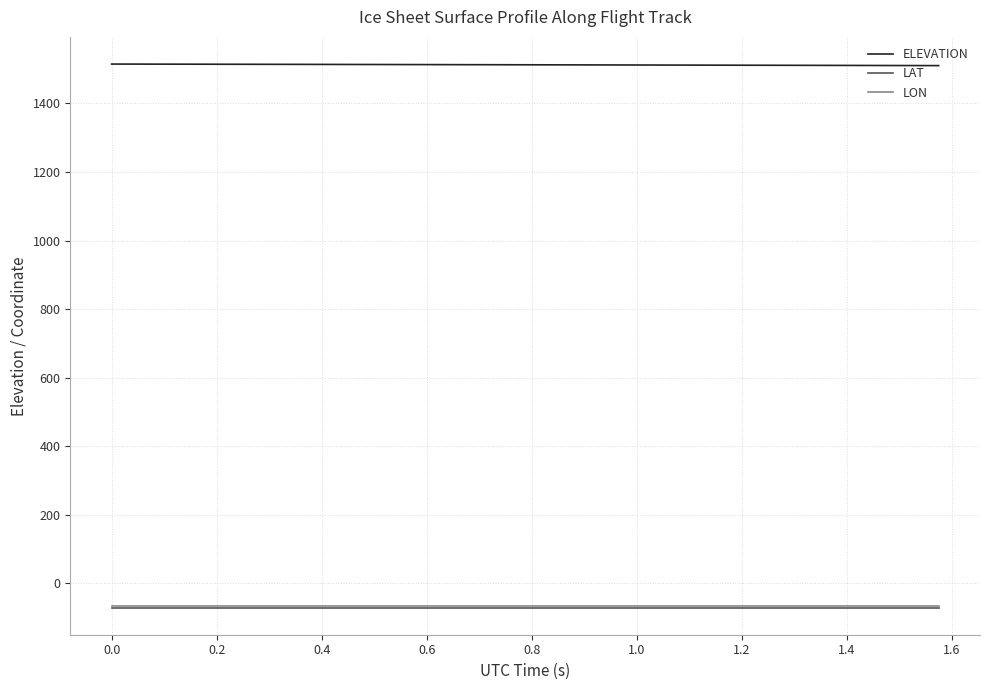

True or false: ELEVATION and LAT intersect in this chart.

False